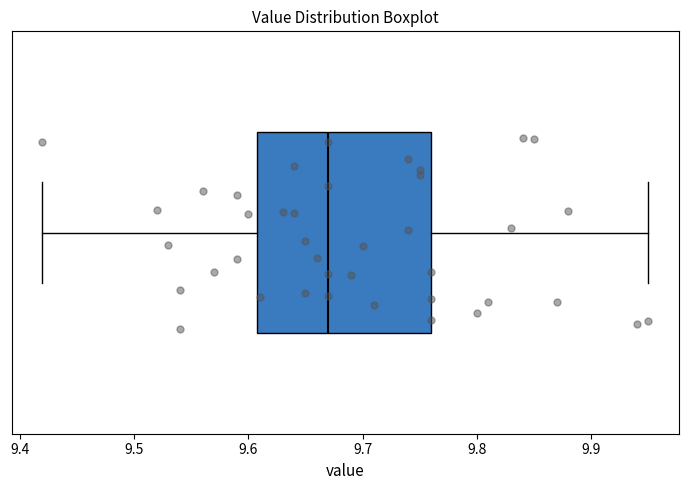

Transcribe this box plot: give where the median line is, the range the box spans, and where the two whiskers end, as read against the x-axis. The values are not printed on the chart, so give them approximately, as read against the axis.

median 9.67, box 9.61 to 9.76, whiskers 9.42 to 9.95